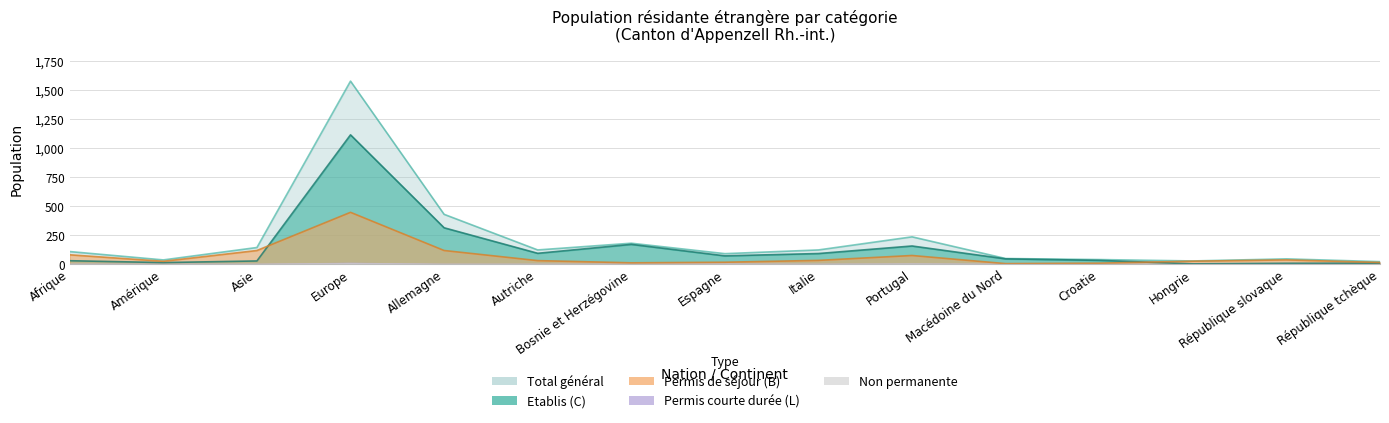

What is the minimum value for Permis de séjour (B) Total?

3